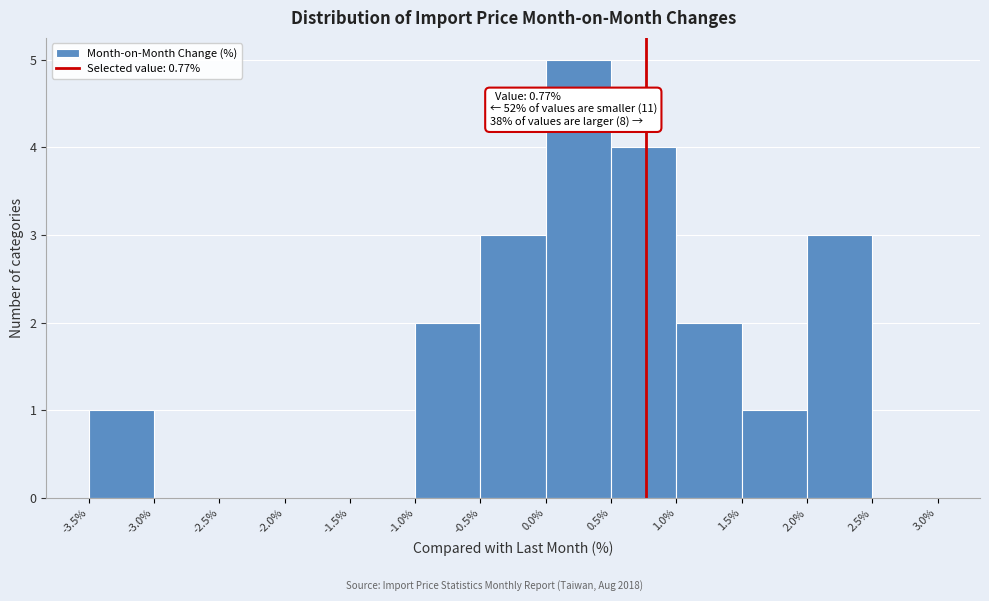

Which range on the x-axis has the tallest bar?

0.0% to 0.5%